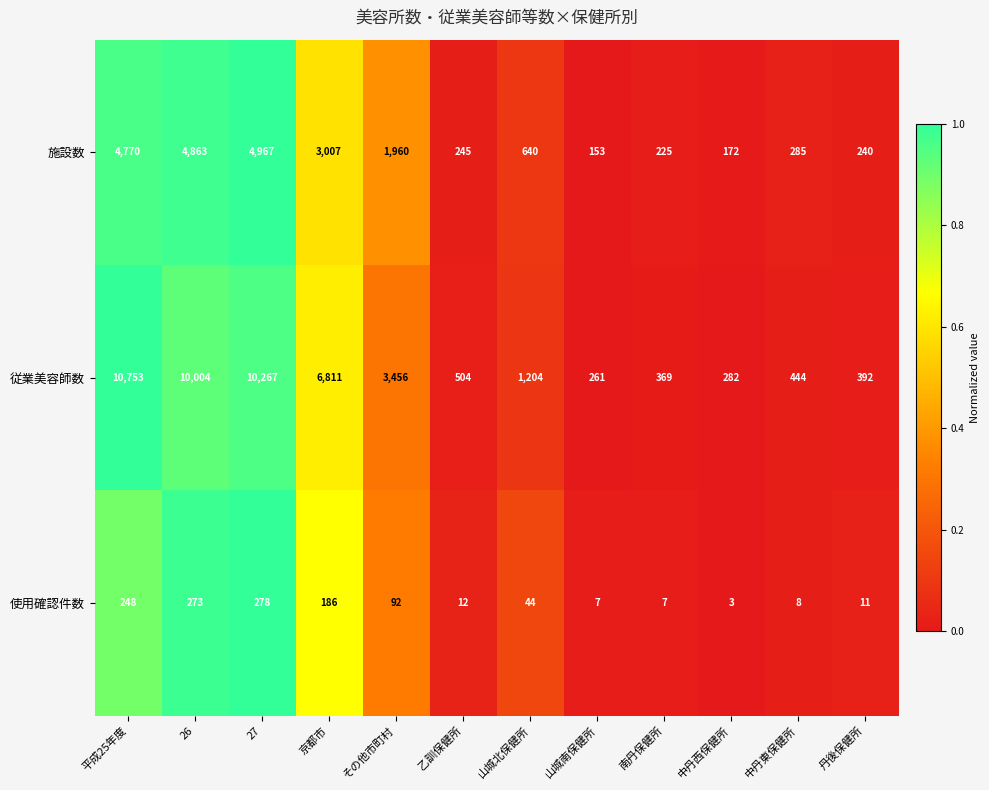

True or false: 施設数 has a value of 105 at 乙訓保健所.

False